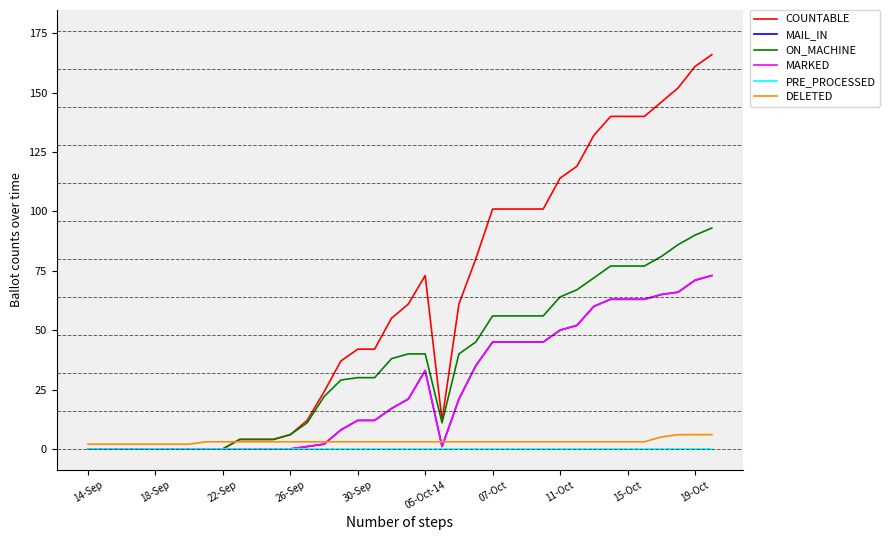

At how many categories does at least one series exceed 134?

7